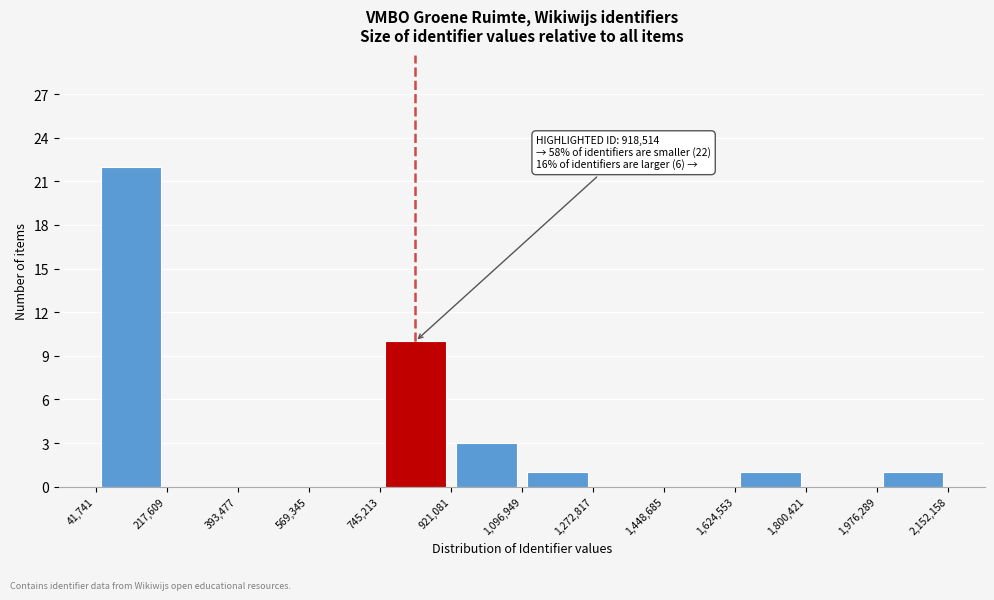

Which range on the x-axis has the tallest bar?

41,741 to 217,609